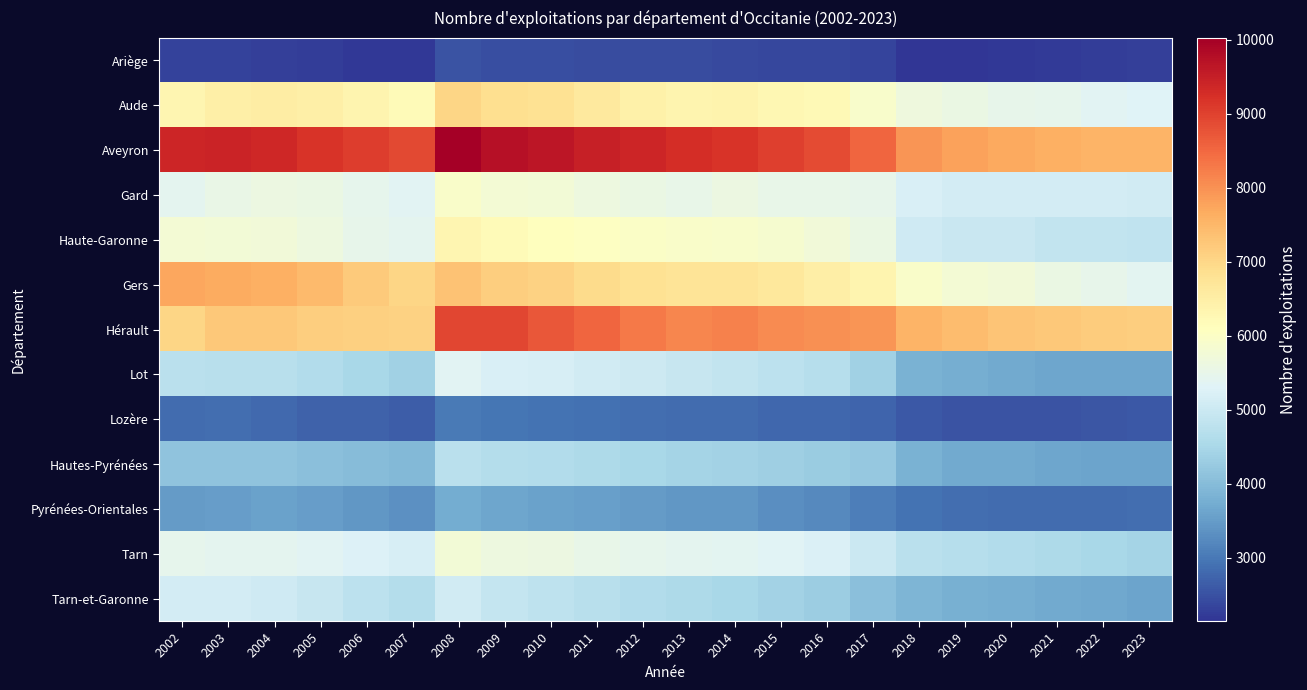

What is the total value across all series at 2012?

70878